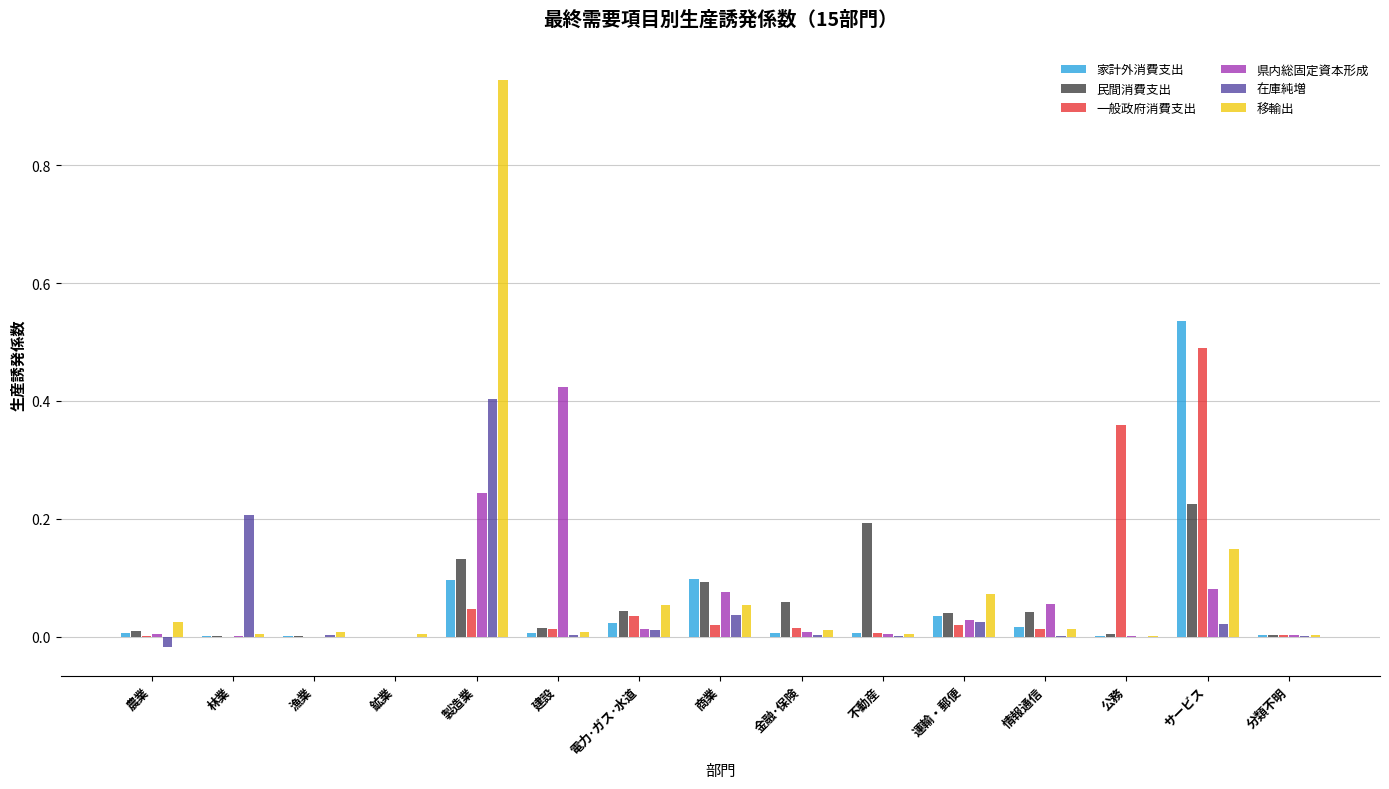

What is the total value across all series at サービス?

1.5